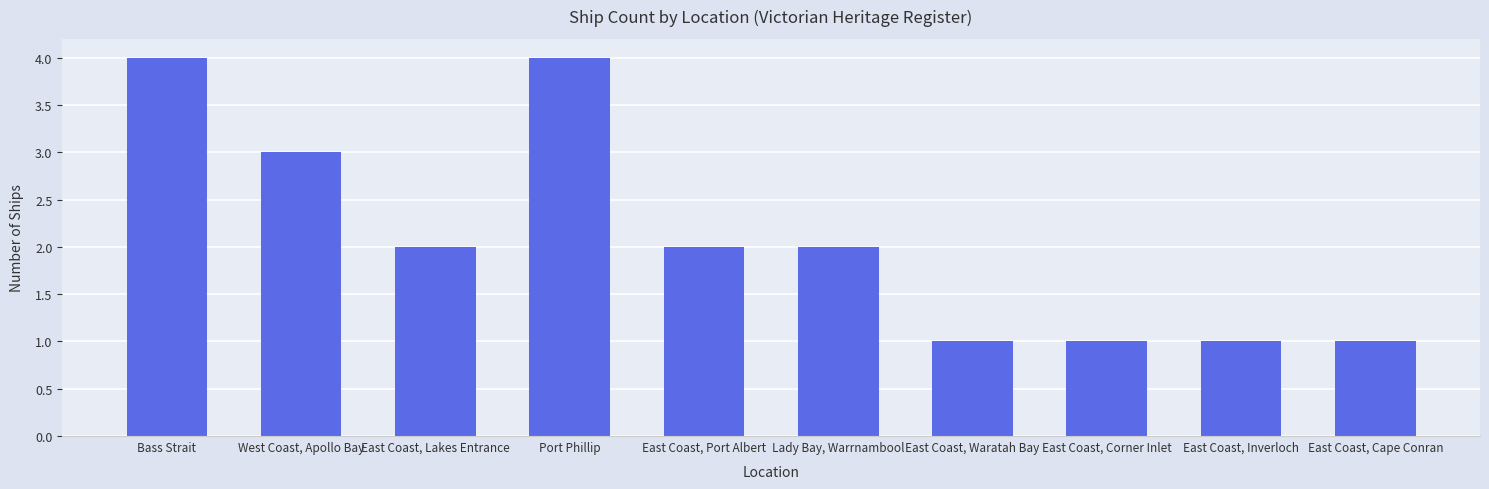

Reading right to left, transcribe all the data shown in this chart.

1	1	1	1	2	2	4	2	3	4